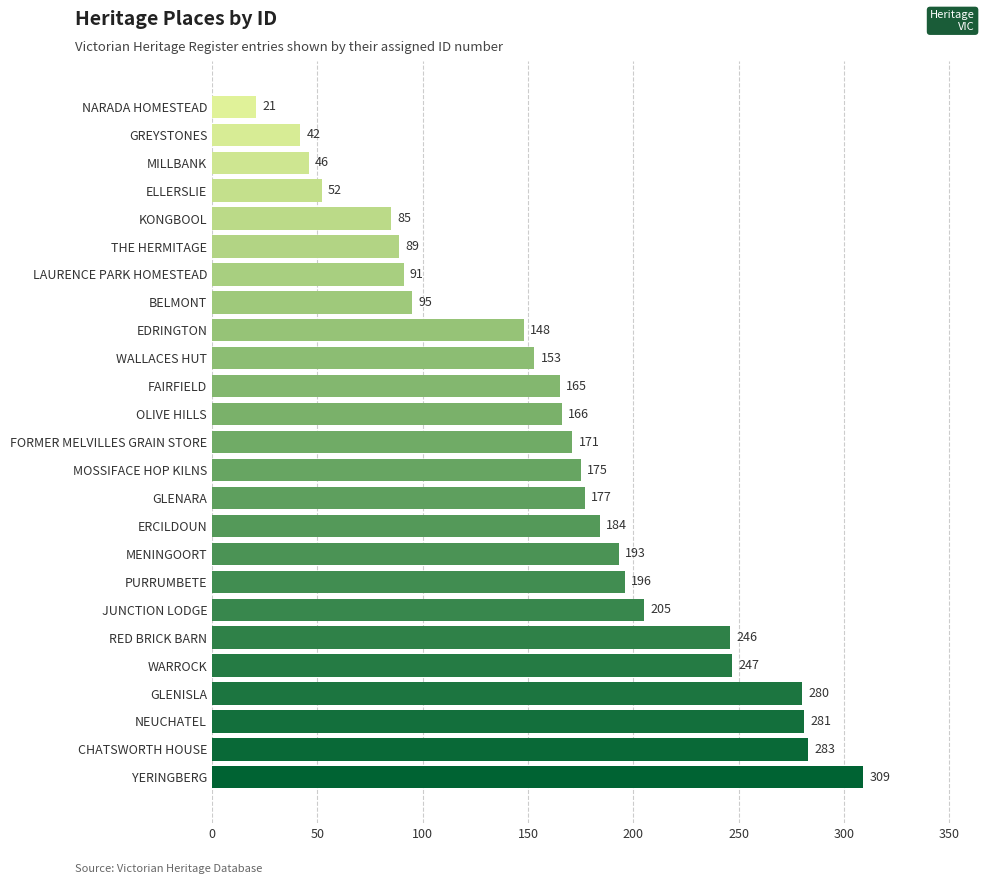

What is the difference between the maximum and minimum values?

288